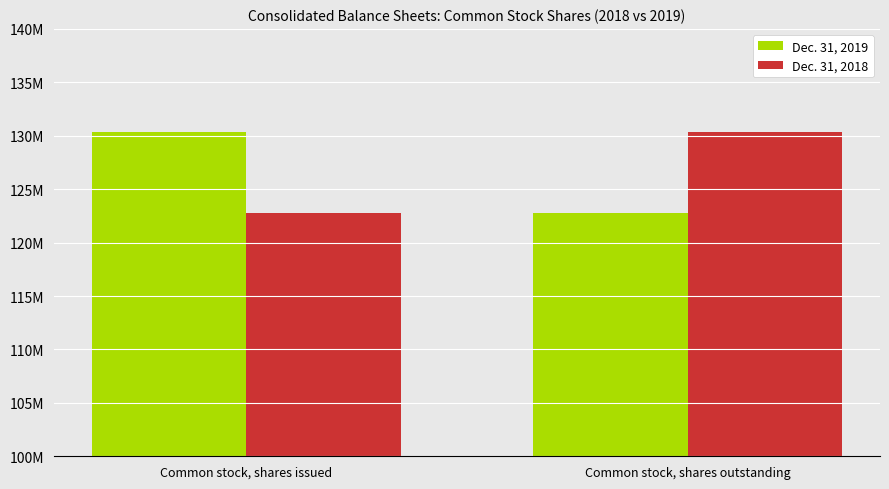

Rank the series by their maximum value, from lowest to highest.

Dec. 31, 2019, Dec. 31, 2018